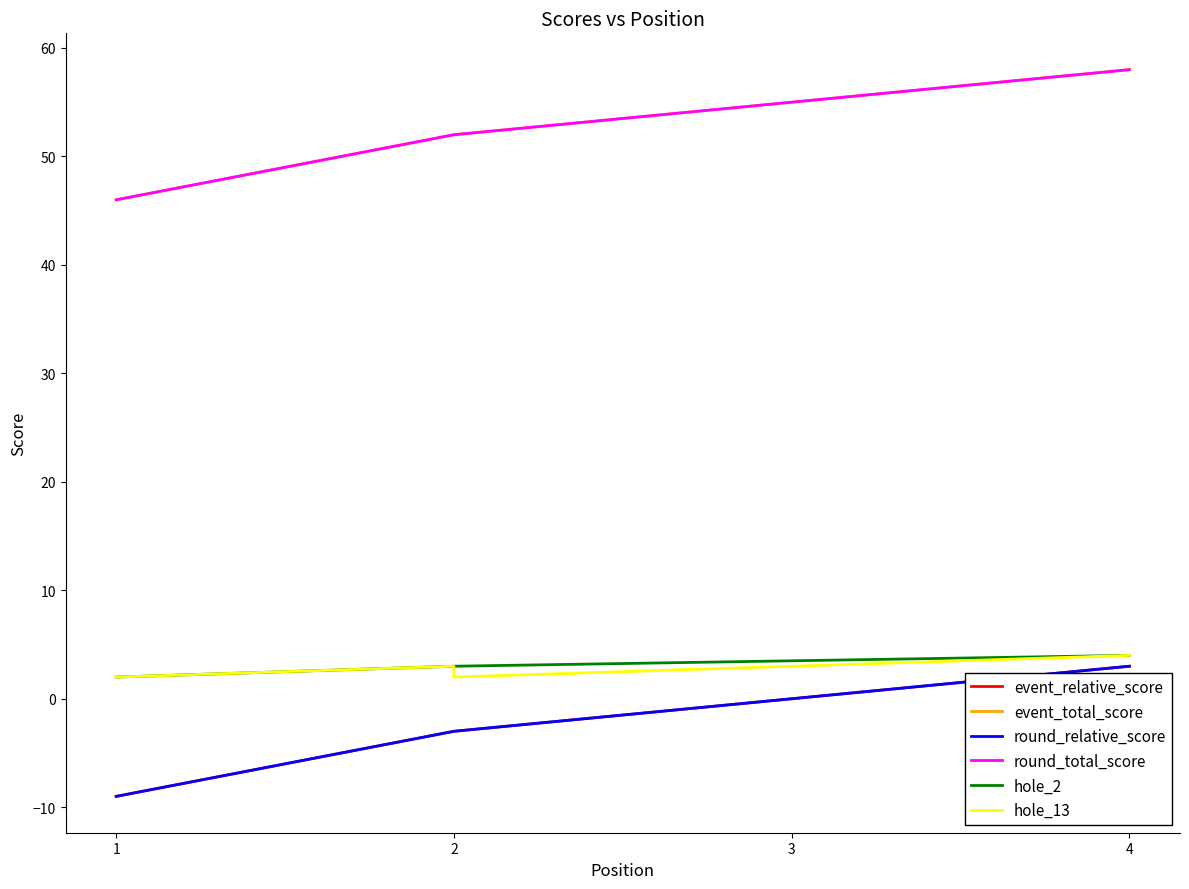

Between 1 and 4, which series saw the biggest shift?

event_relative_score